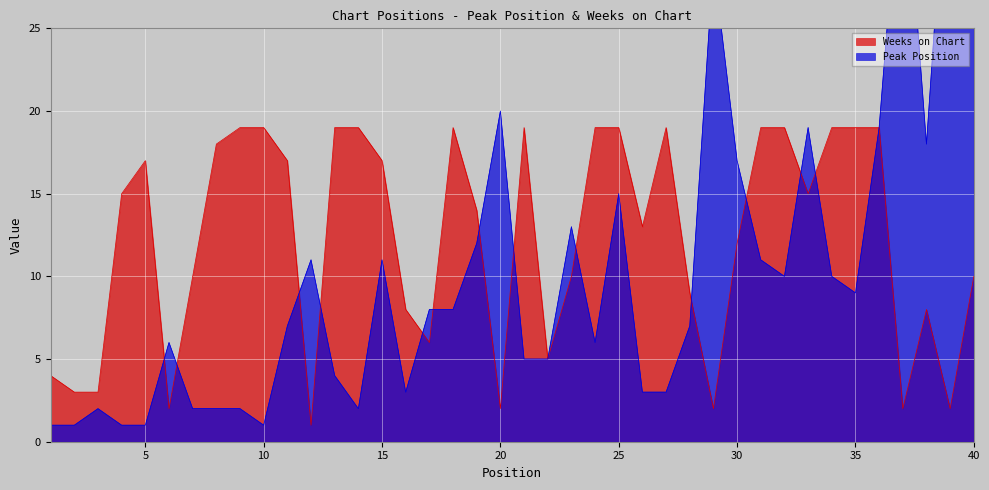

The Weeks on Chart series shows 12 at 30. True or false?

True